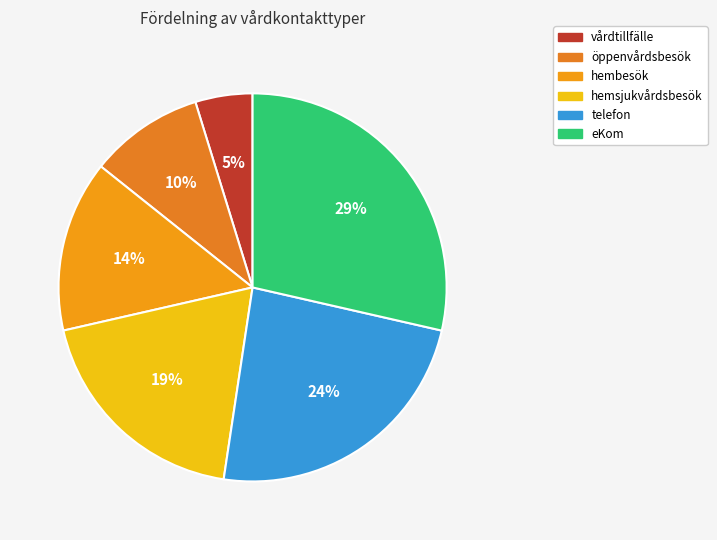

What percentage is NOT represented by eKom?

71.4%